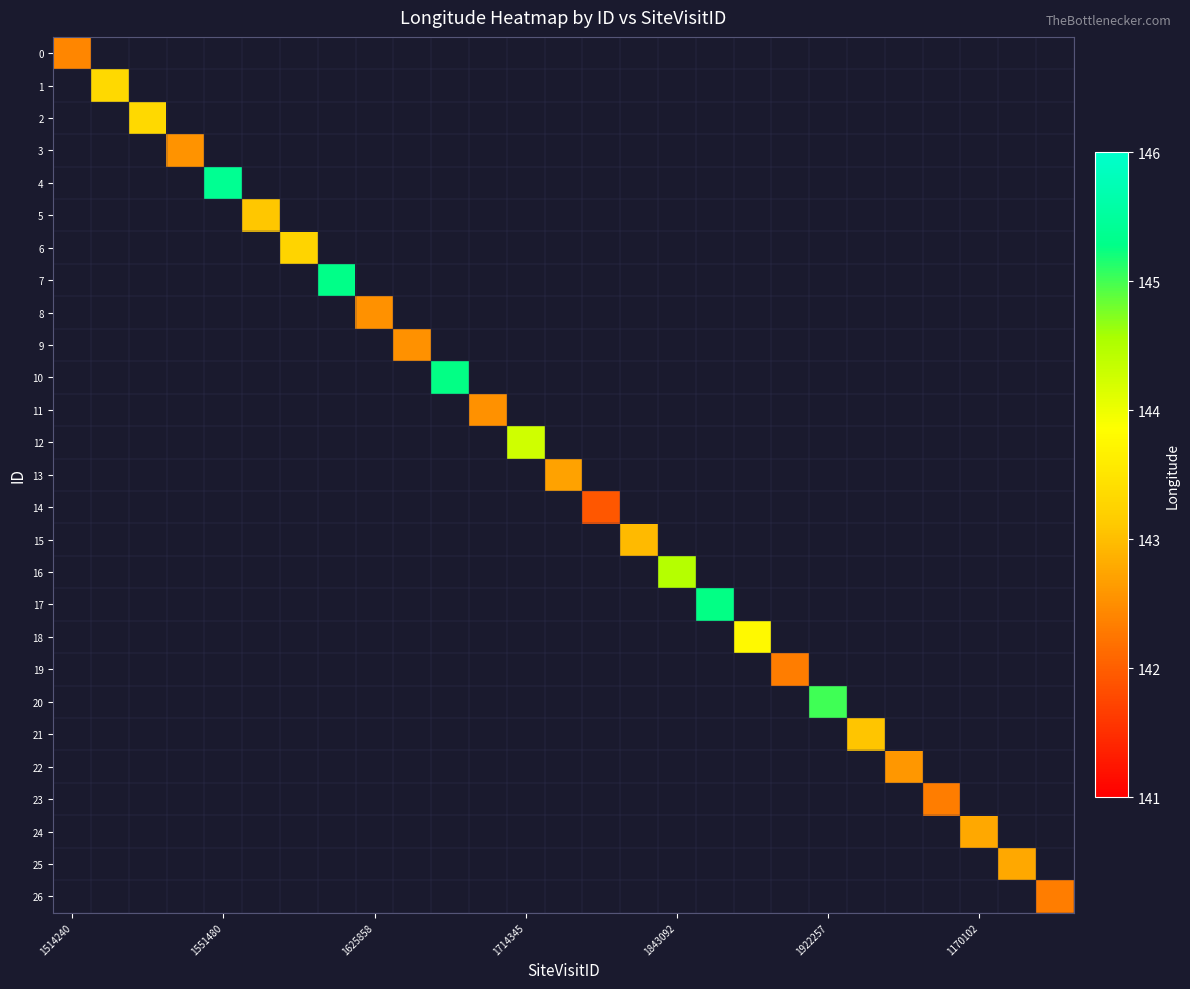

How many values in 11 are above zero?

1